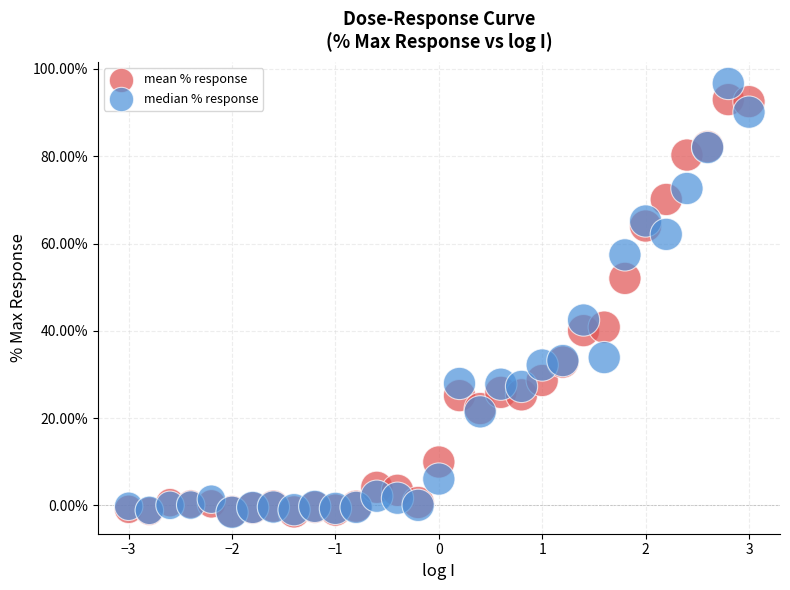

In the mean % response series, what Y value is closest to 45?

40.8